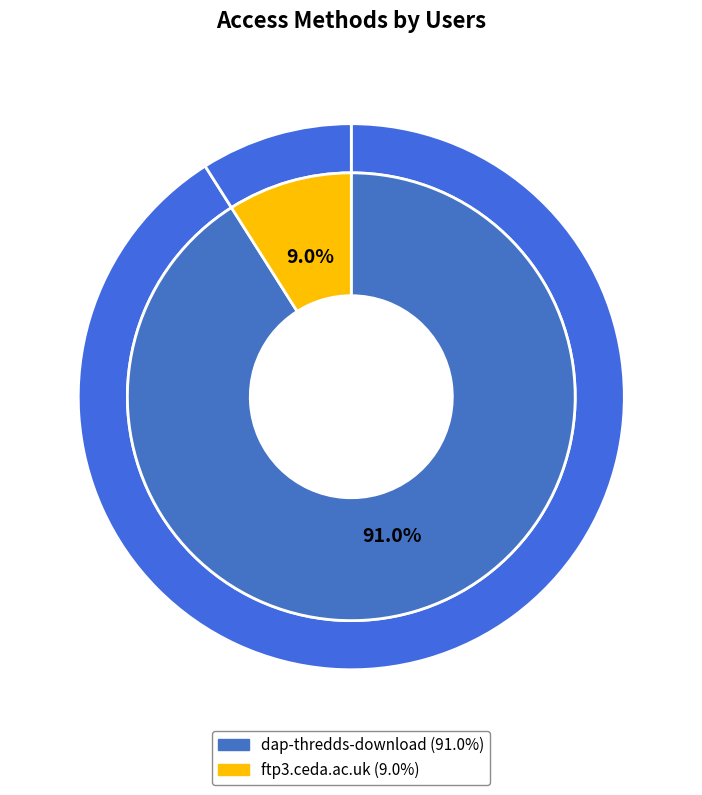

What is the majority slice?

dap-thredds-download